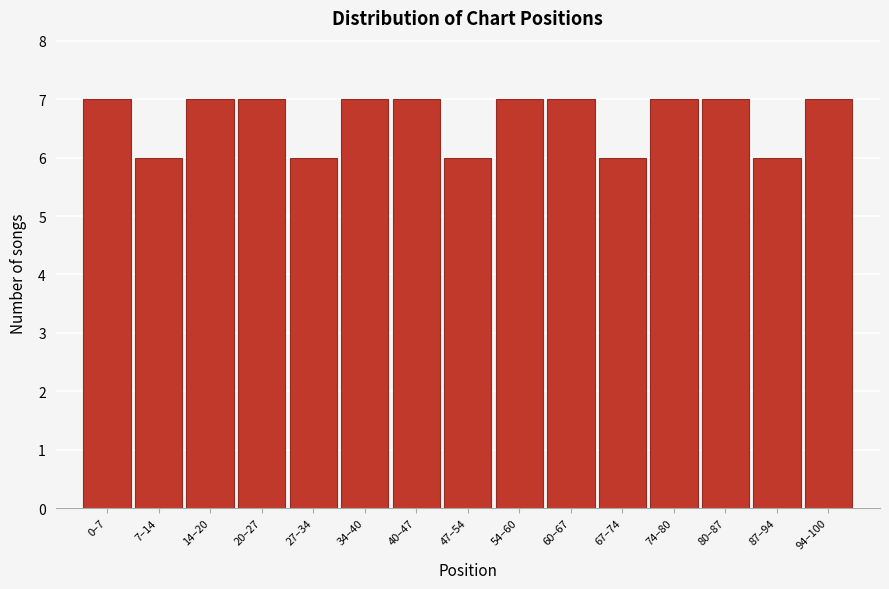

Reading left to right, list all the values displayed in this chart.

7	6	7	7	6	7	7	6	7	7	6	7	7	6	7